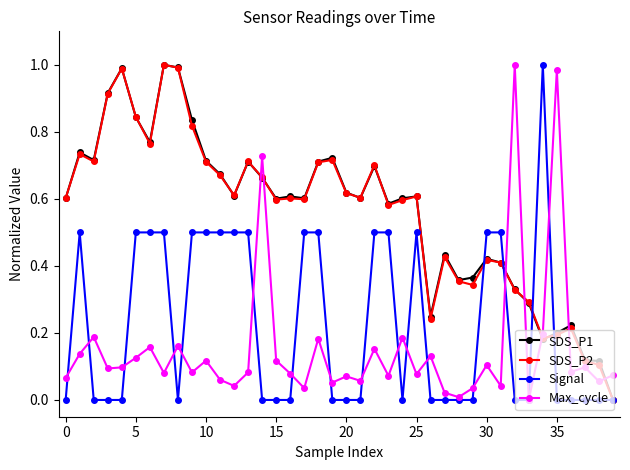

How many positive values does the Max_cycle series have?

39